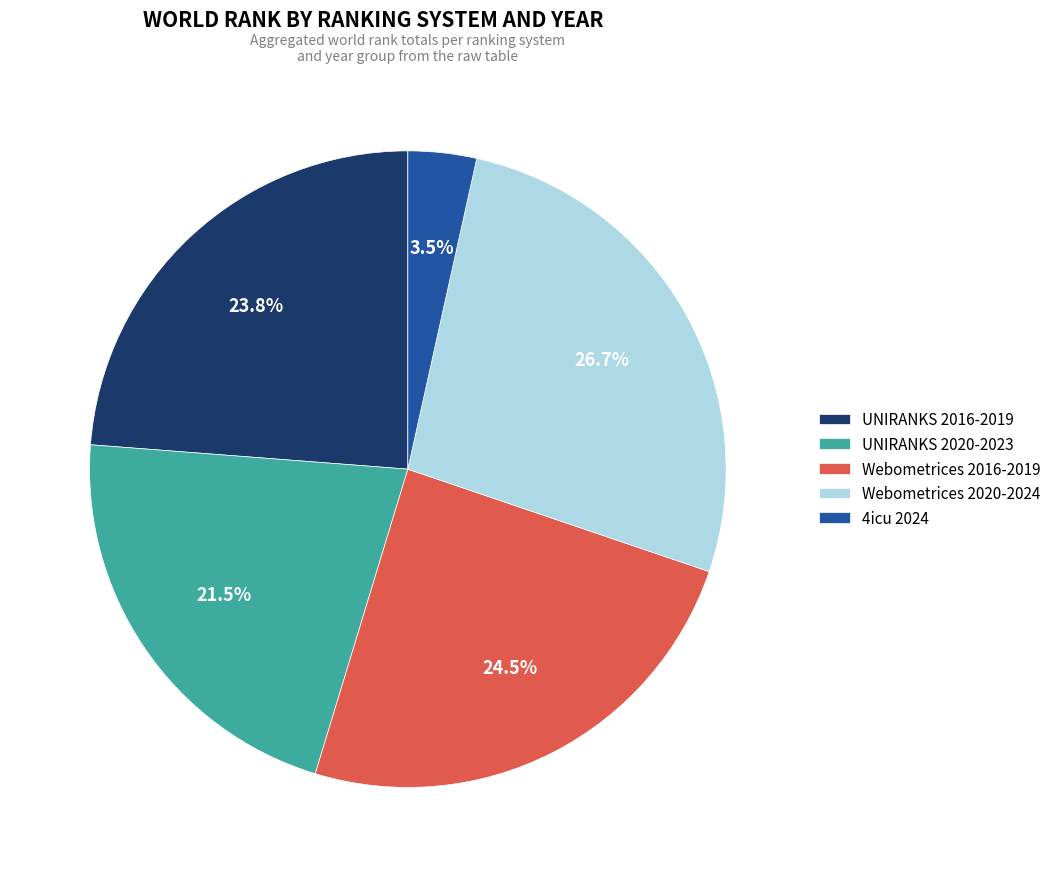

Rank the categories by value from lowest to highest.

4icu 2024, UNIRANKS 2020-2023, UNIRANKS 2016-2019, Webometrices 2016-2019, Webometrices 2020-2024